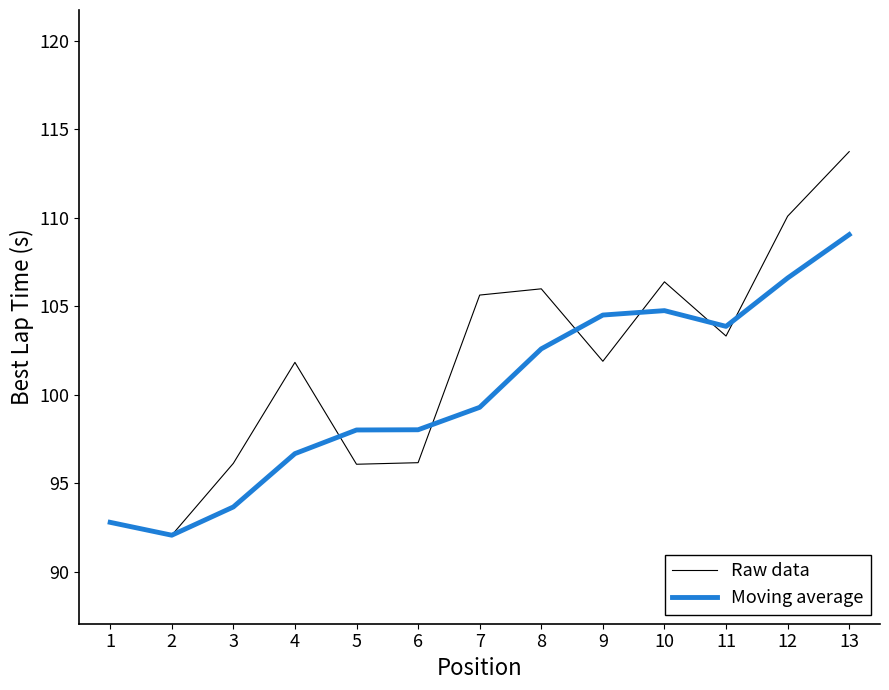

Rank the series by their maximum value, from lowest to highest.

Moving average, Raw data